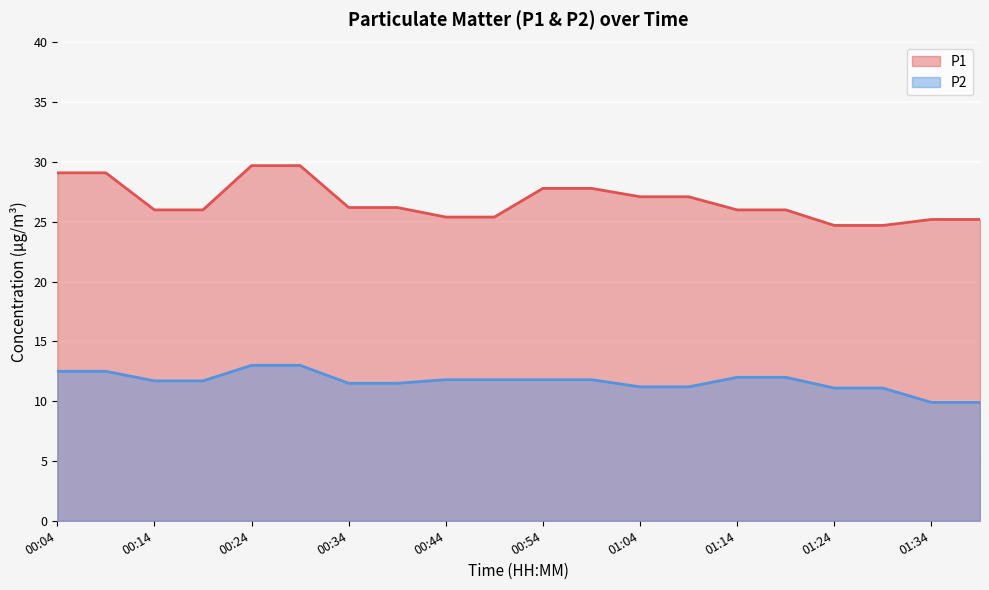

What is the label of the 19th point from the left?

01:34